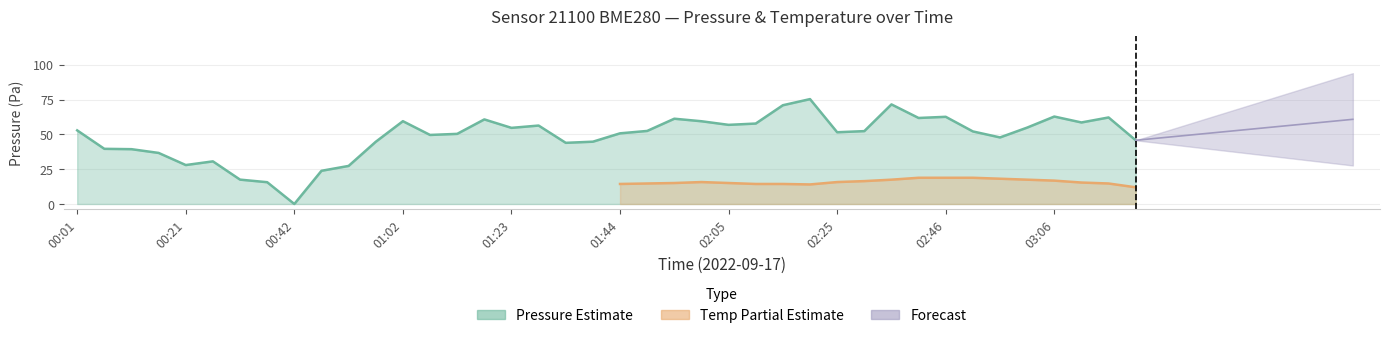

What position from the left is 00:42?

9